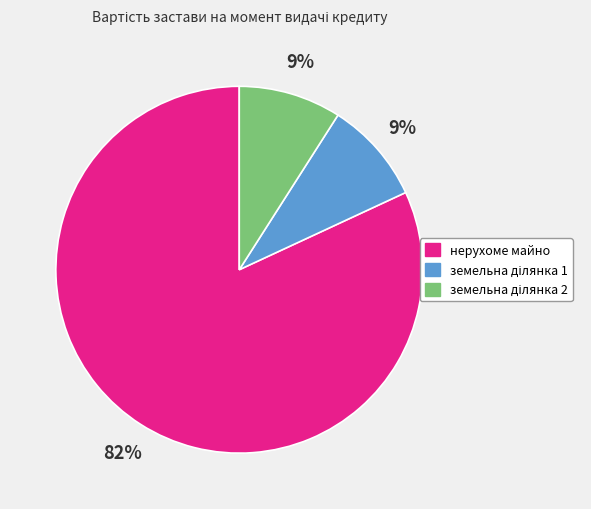

How many slices are in this pie chart?

3